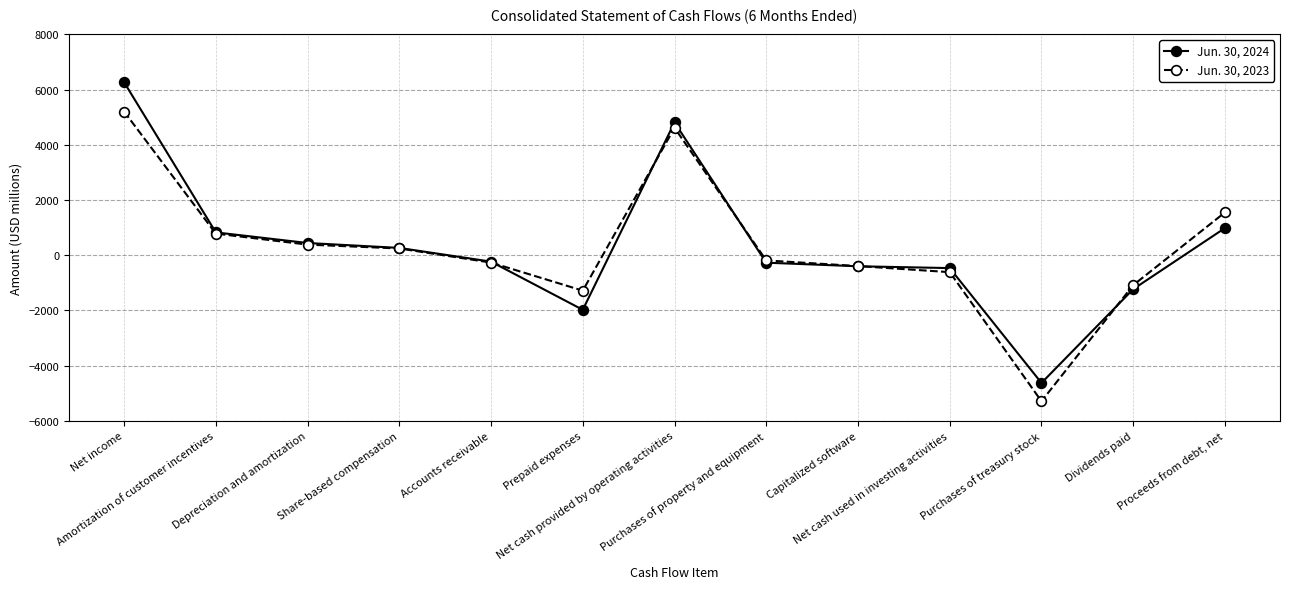

How many lines are shown in the chart?

2